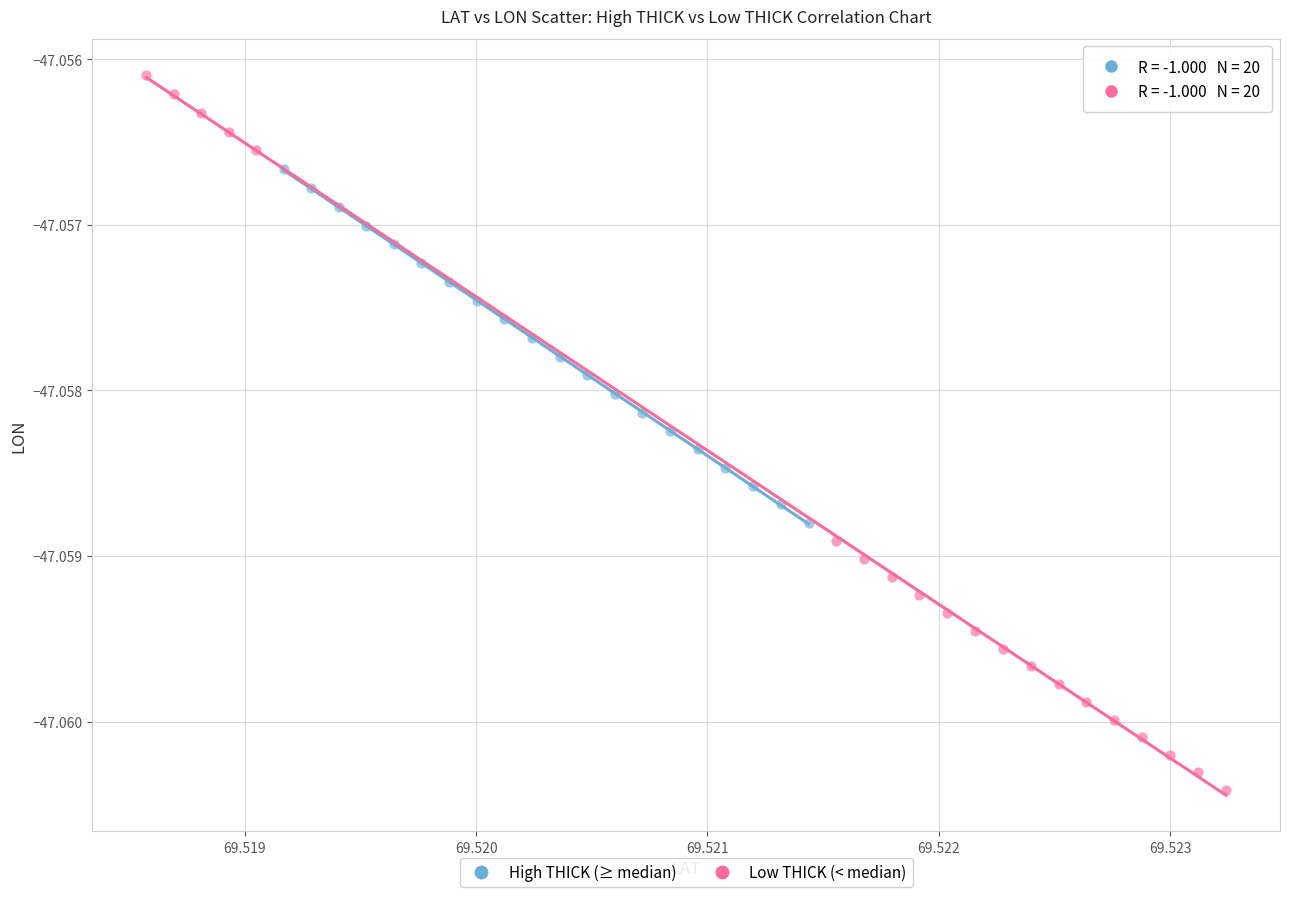

What are all the series names shown in the legend?

High THICK (≥ median), Low THICK (< median)